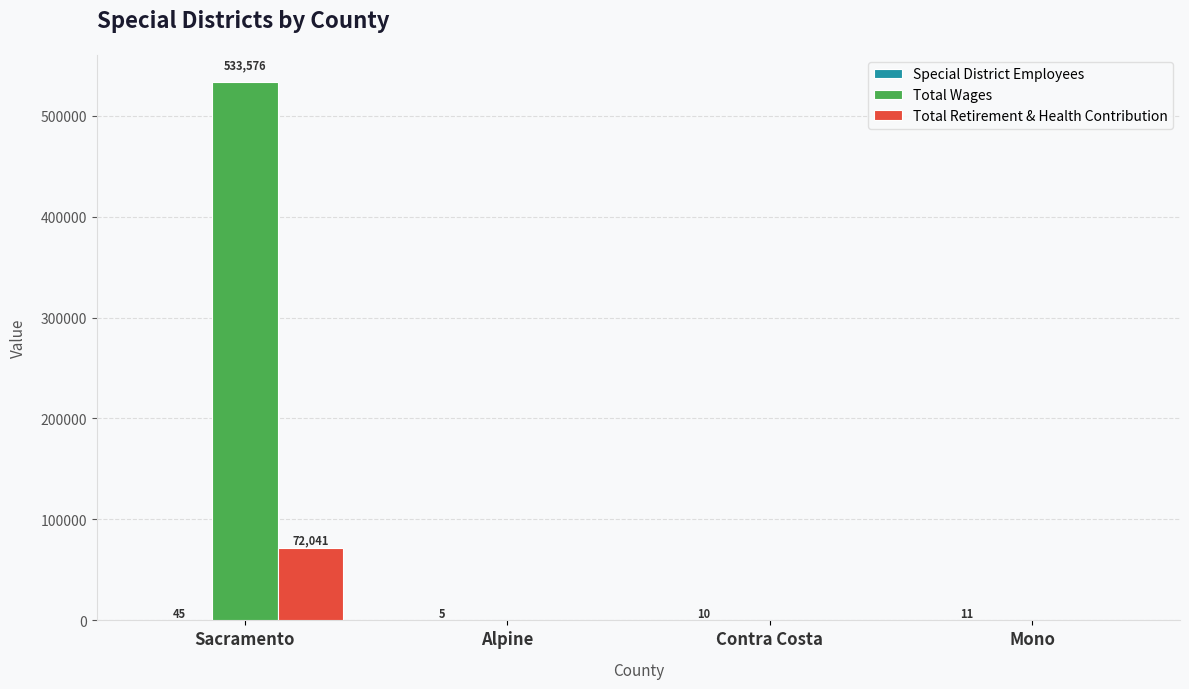

What is the sum of the Total Retirement & Health Contribution values at Mono and Sacramento?

72041